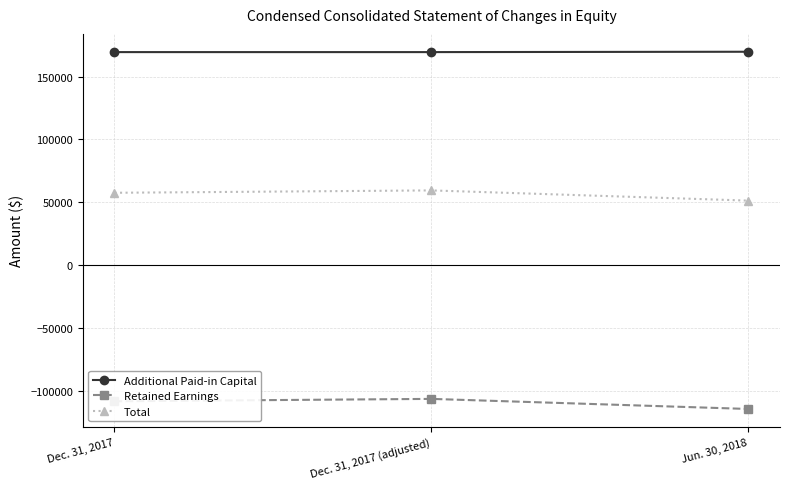

What is the average value of the Retained Earnings series?

-109974